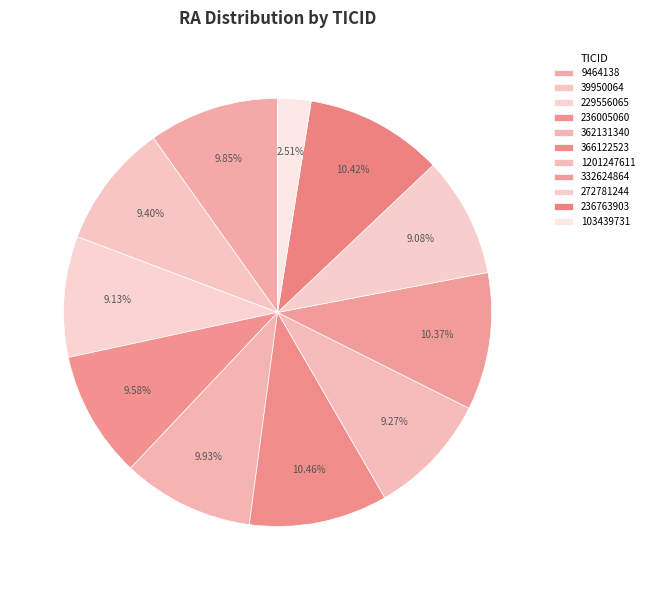

To the nearest percent, what percentage of the pie is 236763903?

10%